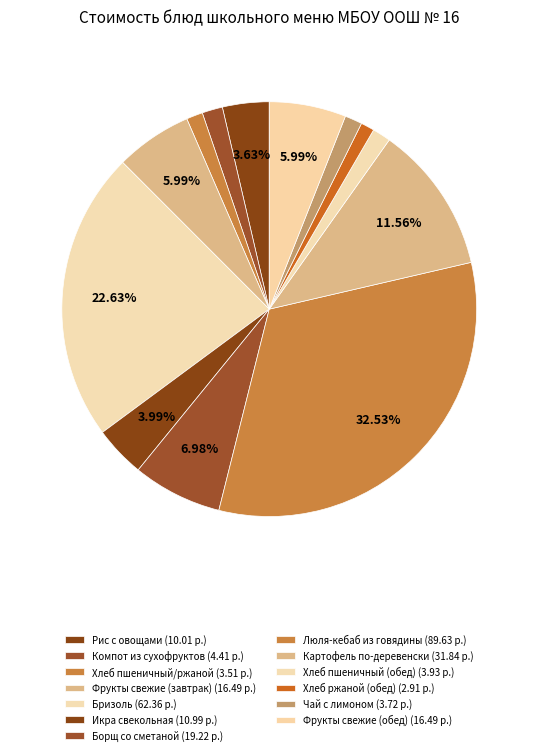

Is the sum of Люля-кебаб из говядины and Фрукты свежие (завтрак) greater than half?

No